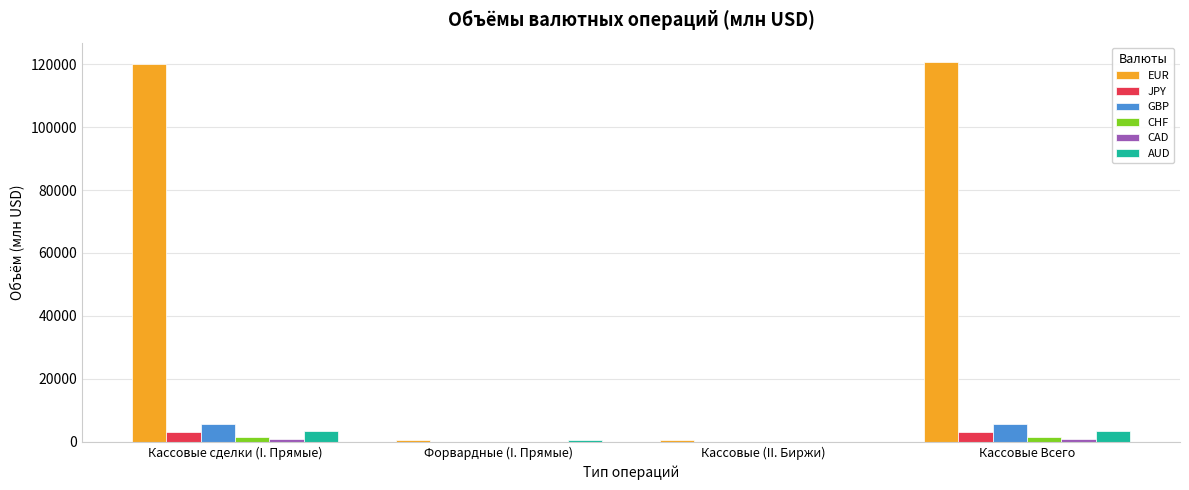

The value of JPY at Кассовые (II. Биржи) is 0.0. True or false?

True